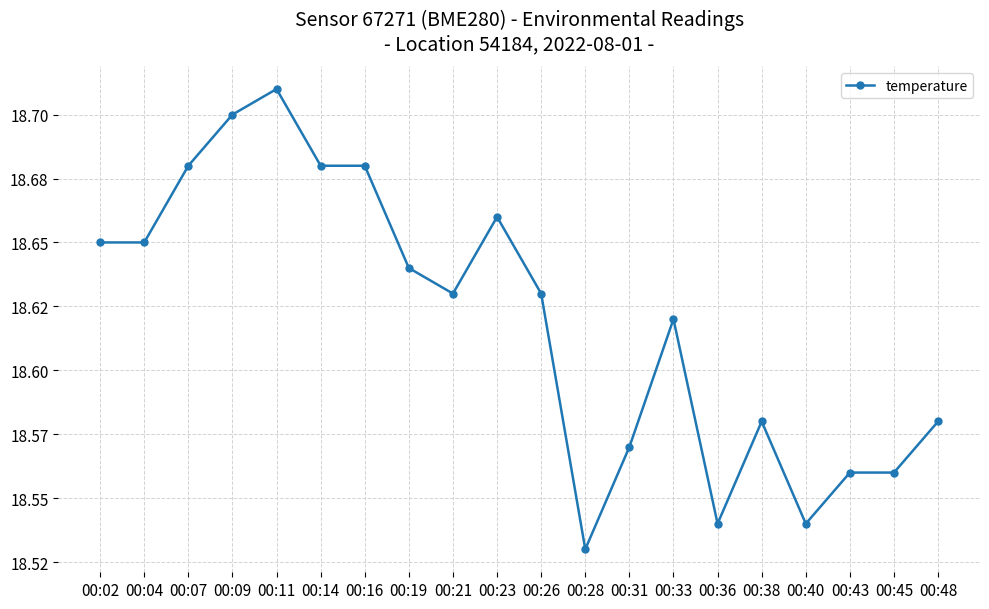

What is the difference between the second highest and minimum values?

0.2